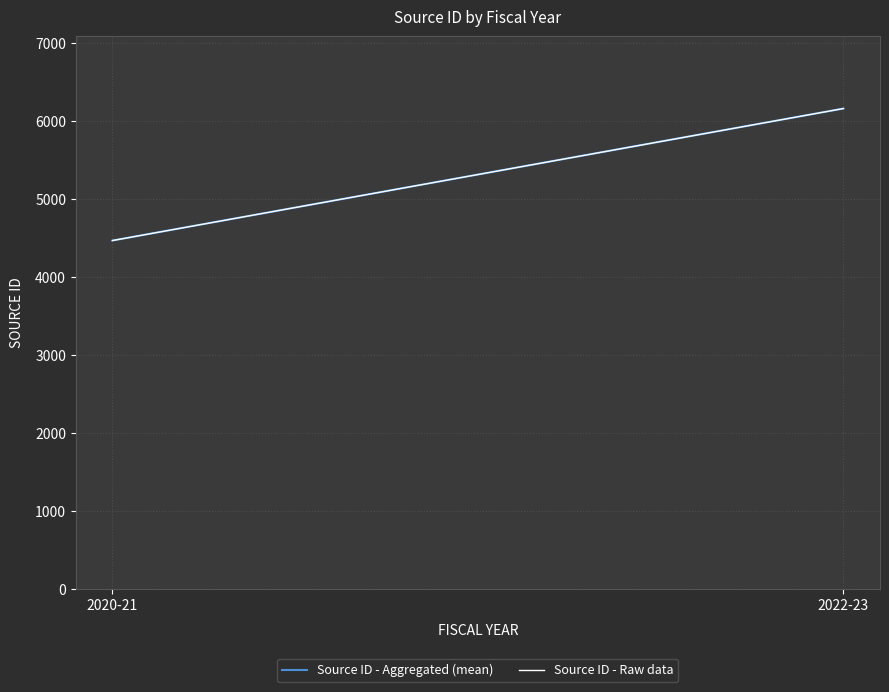

At which label does Source ID - Raw data reach its peak?

2022-23